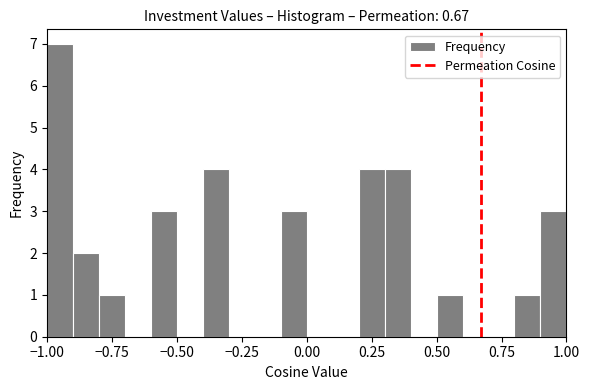

Around what value on the x-axis is the tallest bar? Give the approximate position of its centre, as read against the axis.

-0.95